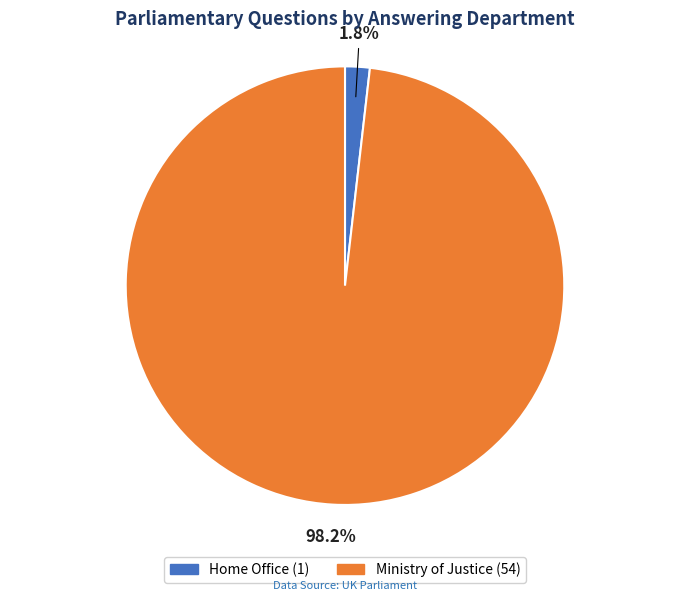

Is the sum of Home Office and Ministry of Justice greater than half?

Yes